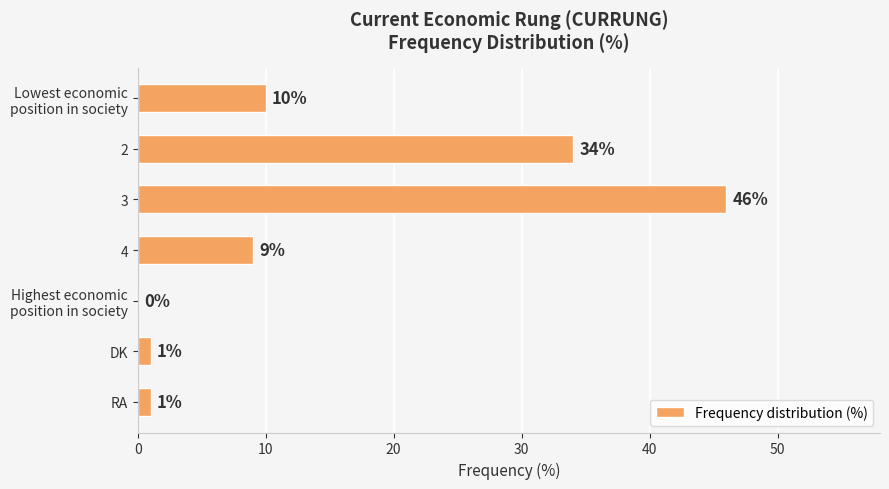

At which label is the value closest to 23?

2